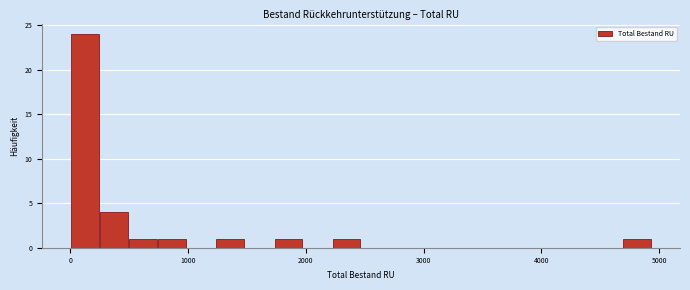

Around what value on the x-axis is the tallest bar? Give the approximate position of its centre, as read against the axis.

100